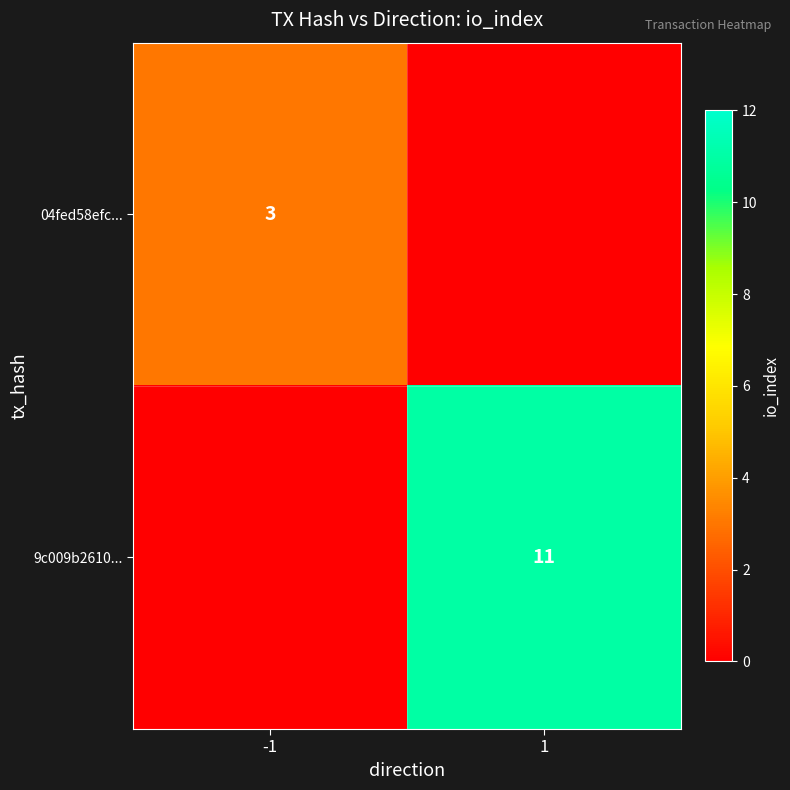

The 9c009b2610... series shows 3 at 1. True or false?

False